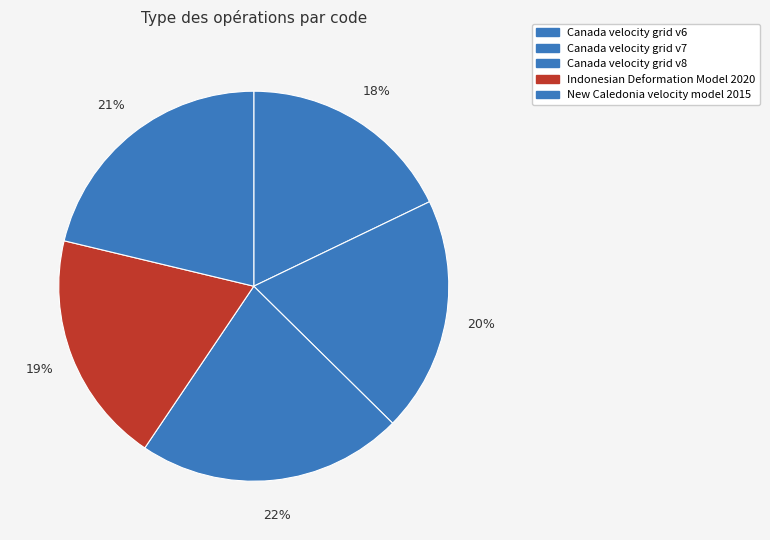

To the nearest percent, what percentage of the pie is Canada velocity grid v8?

22%